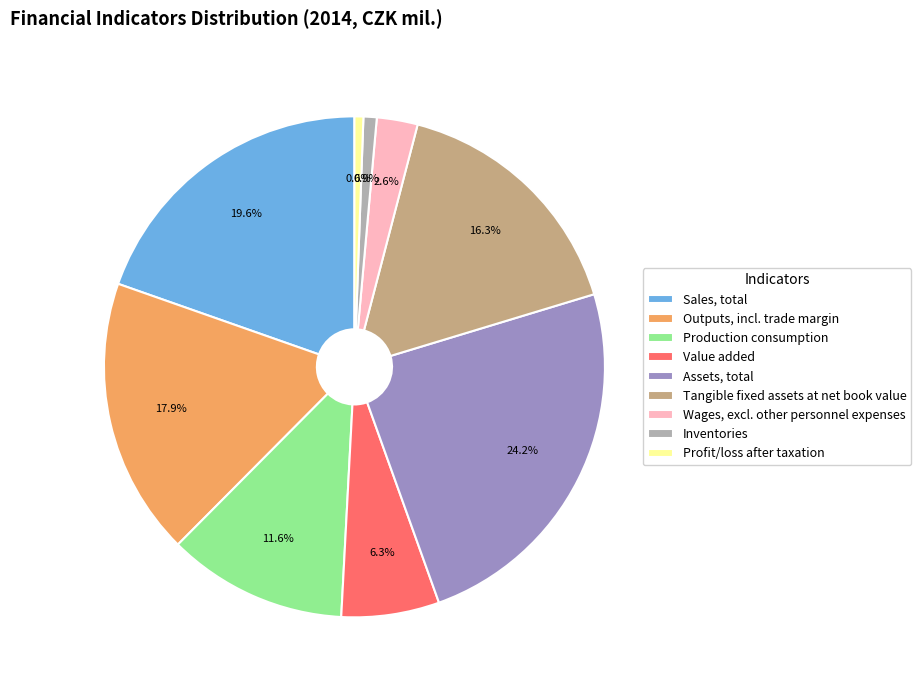

To the nearest percent, what portion does Outputs, incl. trade margin represent?

18%